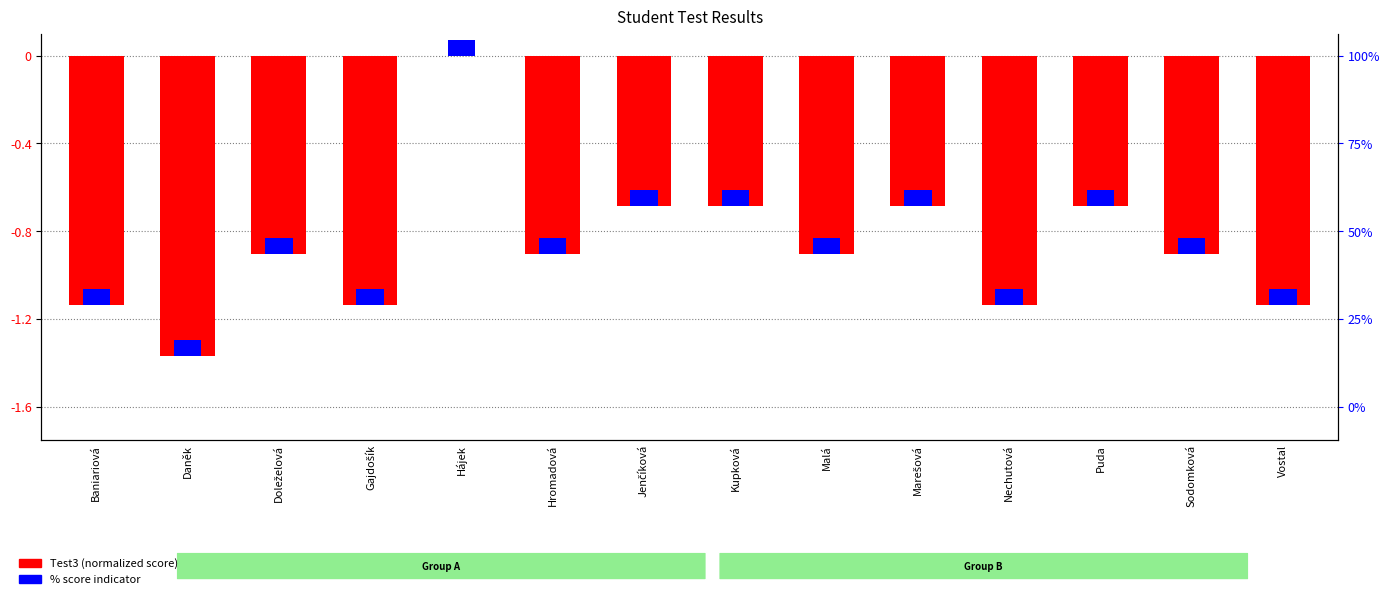

Rank the categories by value from highest to lowest.

Hájek, Jenčíková, Kupková, Marešová, Puda, Doleželová, Hromadová, Malá, Sodomková, Baniariová, Gajdošík, Nechutová, Vostal, Daněk